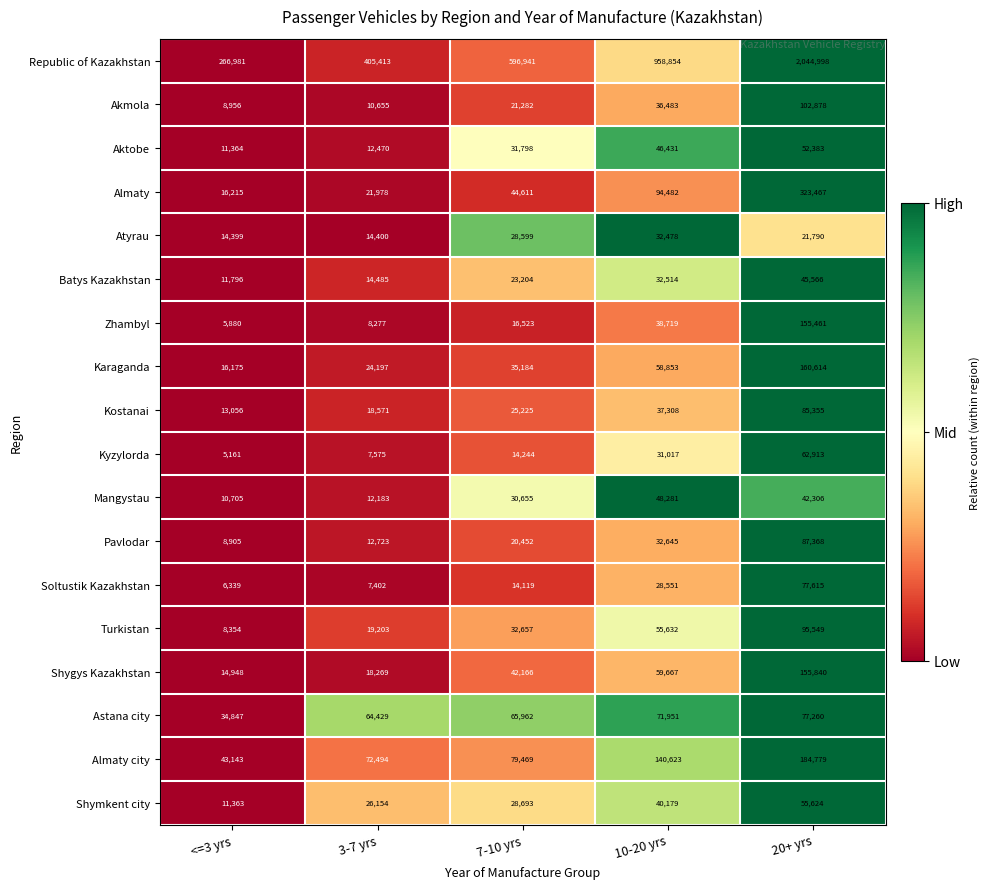

Rank the categories by Atyrau value from highest to lowest.

10-20 yrs, 7-10 yrs, 20+ yrs, 3-7 yrs, <=3 yrs